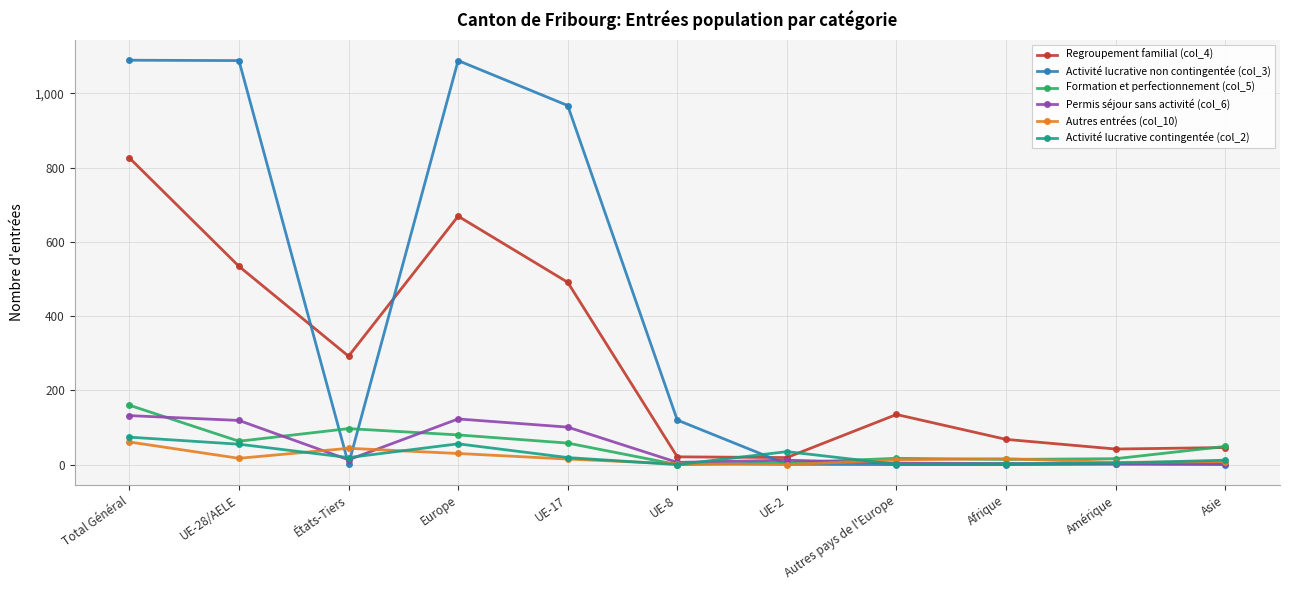

What are all the series names shown in the legend?

Regroupement familial (col_4), Activité lucrative non contingentée (col_3), Formation et perfectionnement (col_5), Permis séjour sans activité (col_6), Autres entrées (col_10), Activité lucrative contingentée (col_2)